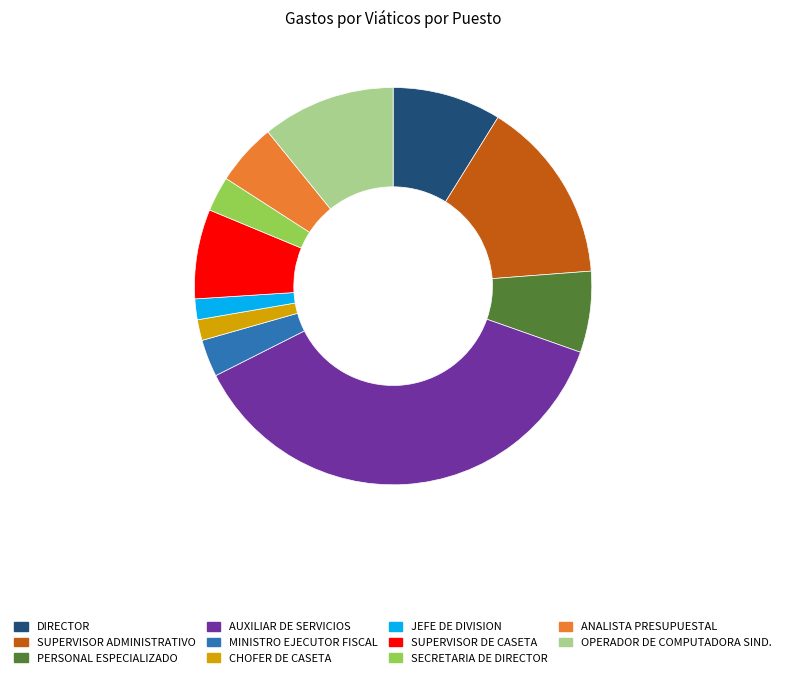

Which has a higher value, PERSONAL ESPECIALIZADO or MINISTRO EJECUTOR FISCAL?

PERSONAL ESPECIALIZADO